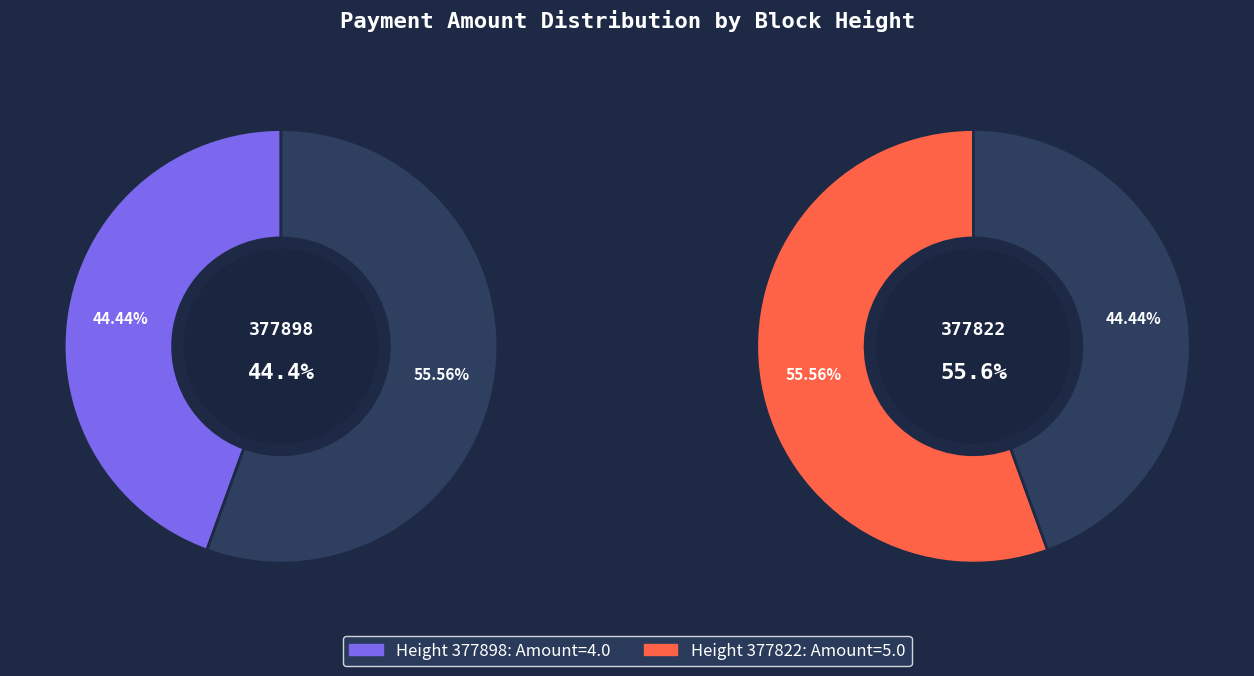

What is the change in value from 377898 to 377822?

+1